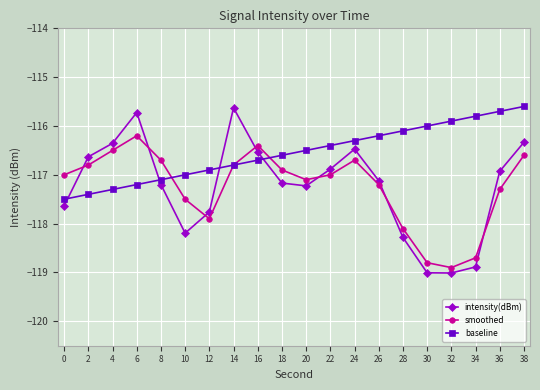

Does the chart have visible grid lines?

Yes